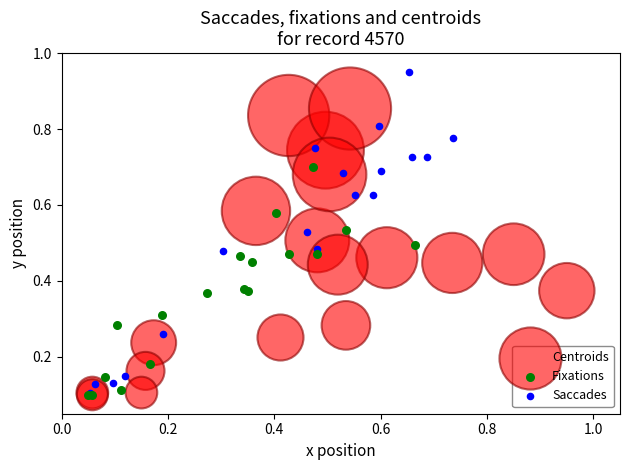

Which series reaches the maximum Y coordinate?

Saccades